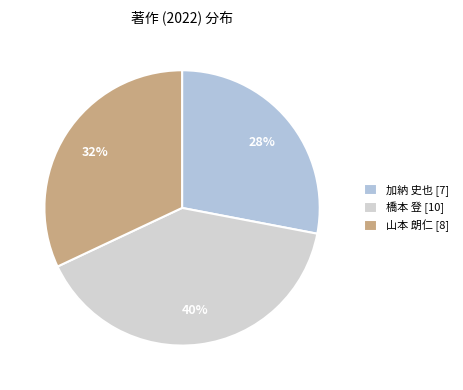

What is the largest slice in the pie chart?

橋本 登